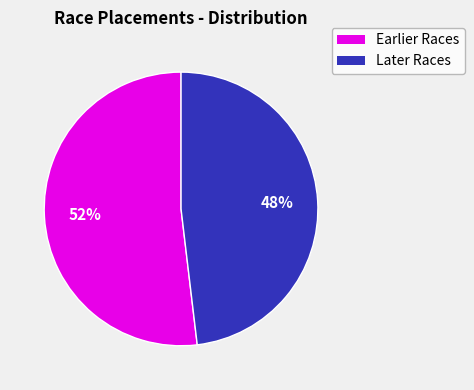

To the nearest percent, what is the difference between the largest and smallest slice percentages?

4%